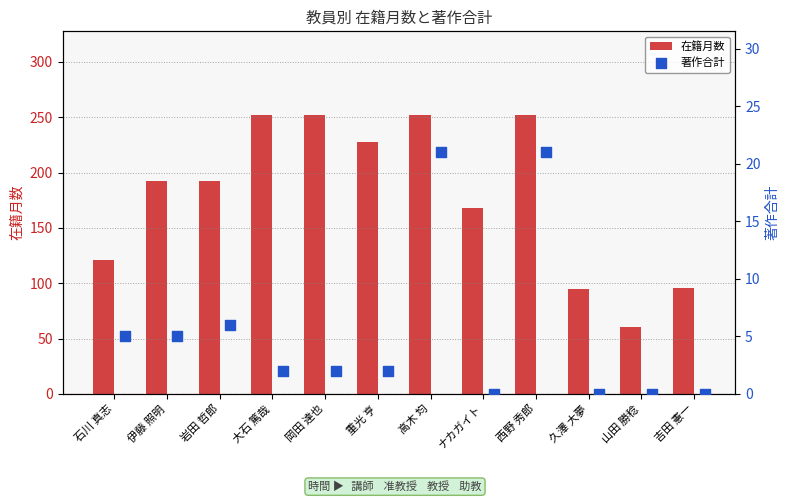

Which series has the largest Y range (max minus min)?

在籍月数